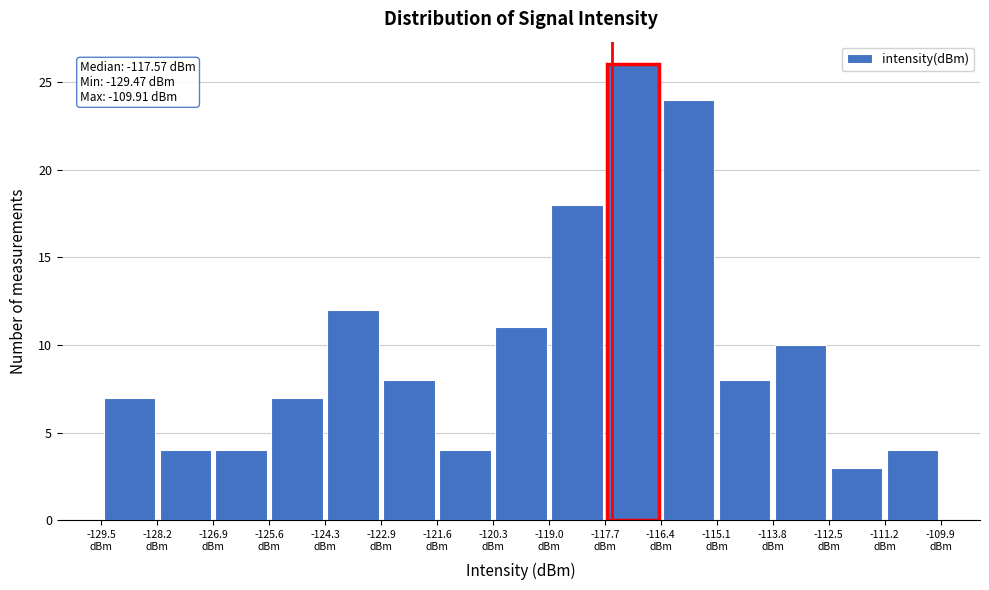

Which range on the x-axis has the tallest bar?

-117.8 to -116.4